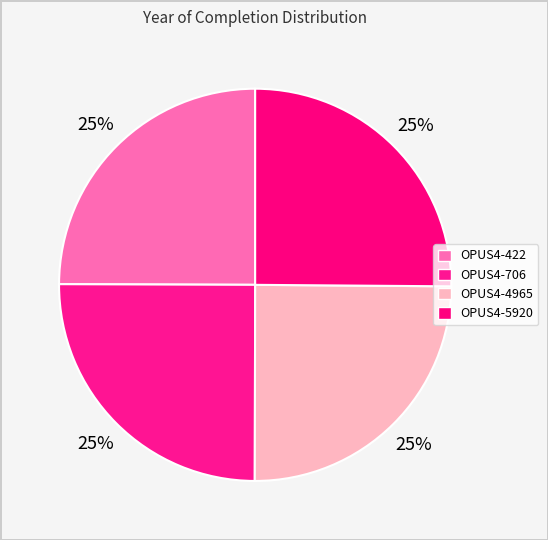

How many segments does this pie chart have?

4